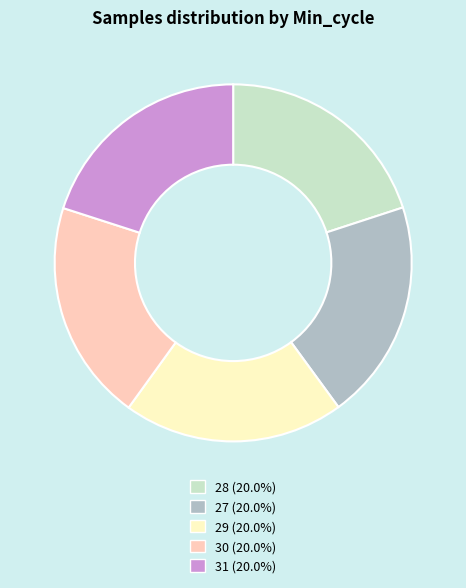

Combined, do 31 (20.0%) and 28 (20.0%) account for over 50%?

No